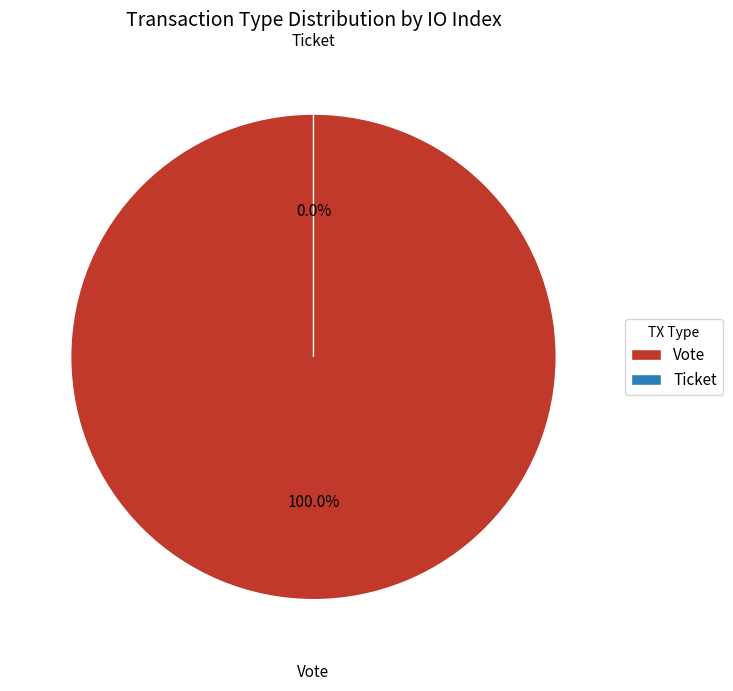

How many segments does this pie chart have?

2